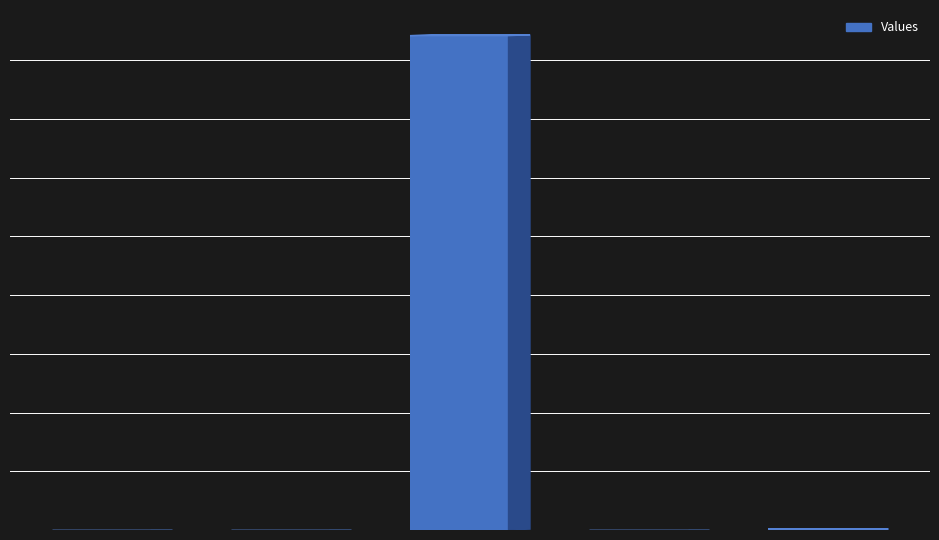

Are the bars horizontal?

No